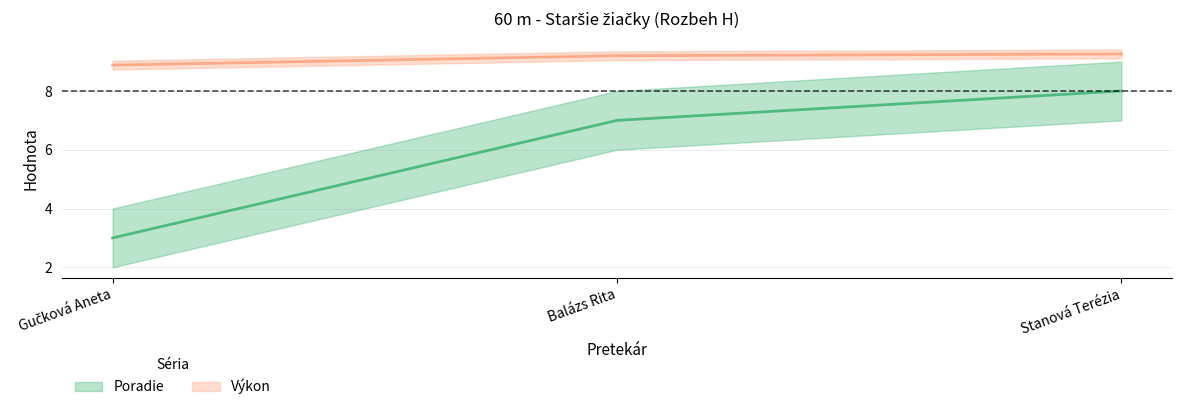

What is the difference between the maximum and second lowest values in the Výkon series?

0.1